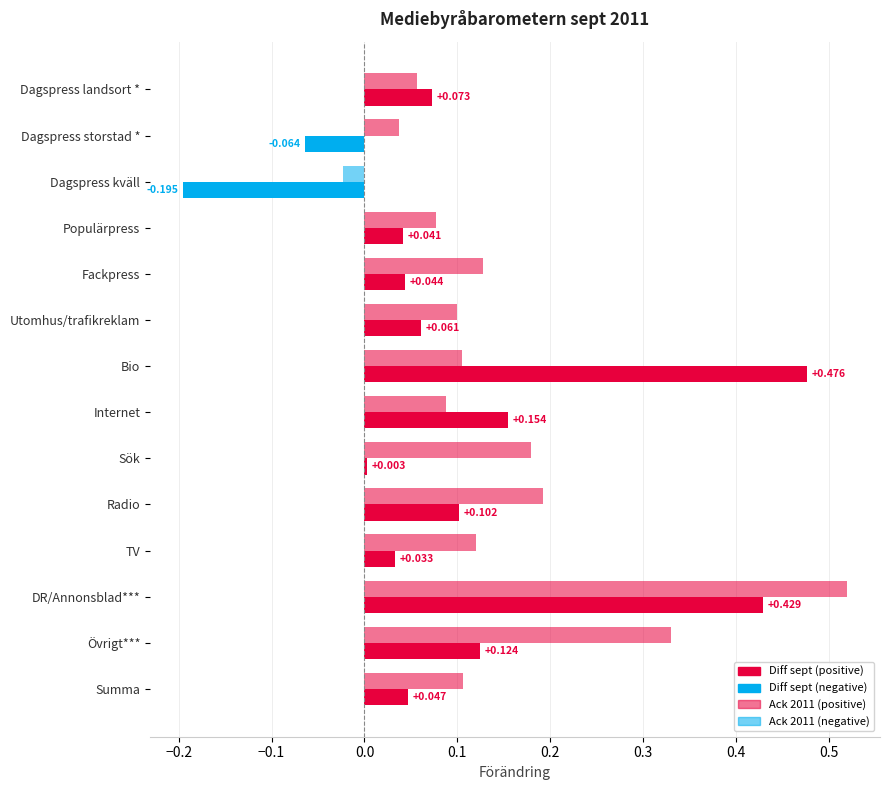

Count the number of categories in the chart.

14